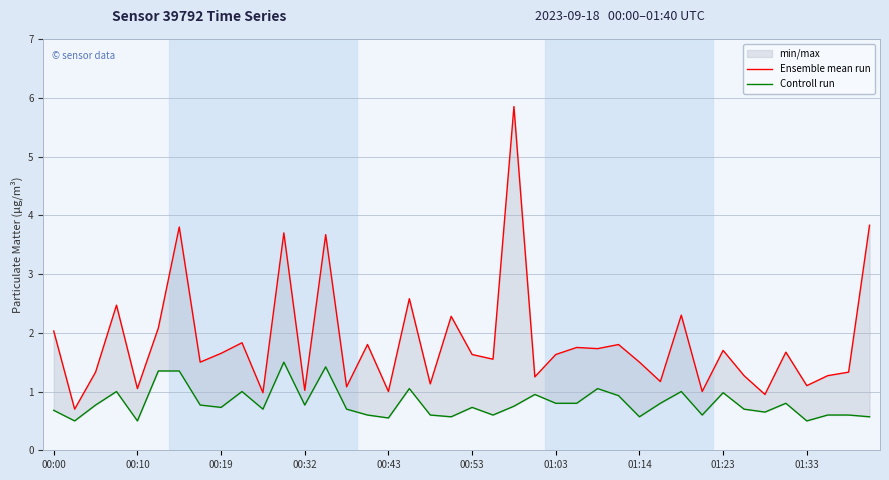

What is the average value of the Ensemble mean run series?

1.8